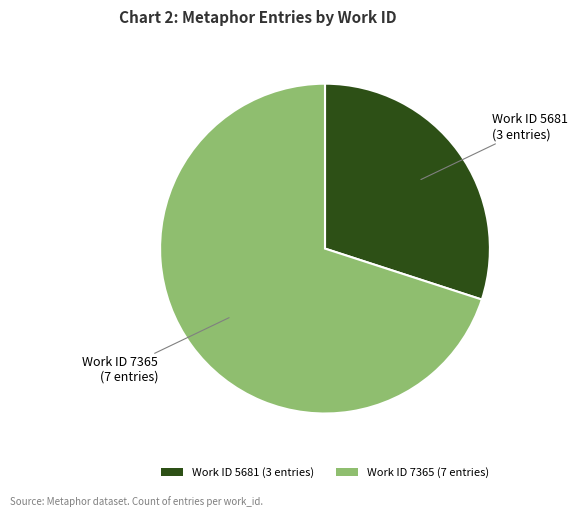

How many slices are in this pie chart?

2